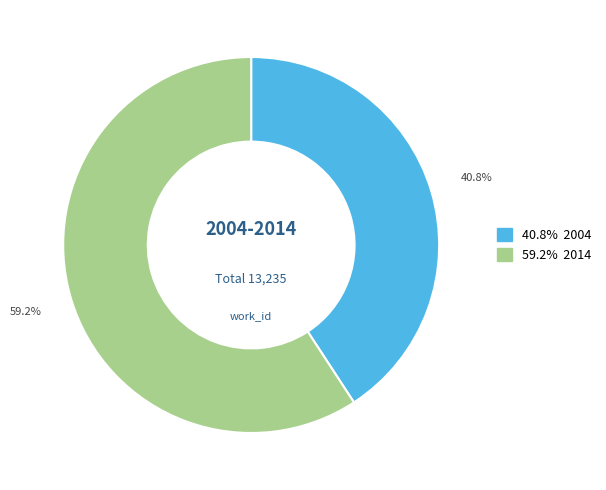

Is there any slice that represents more than half of the pie?

Yes